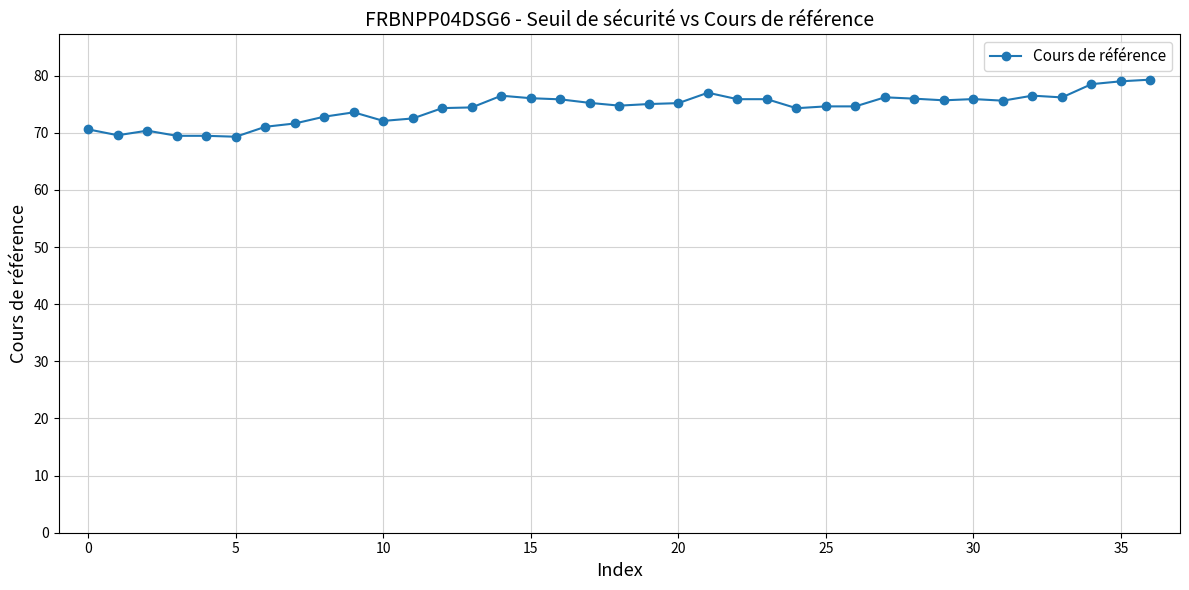

What is the difference between the second highest and minimum values?

9.7